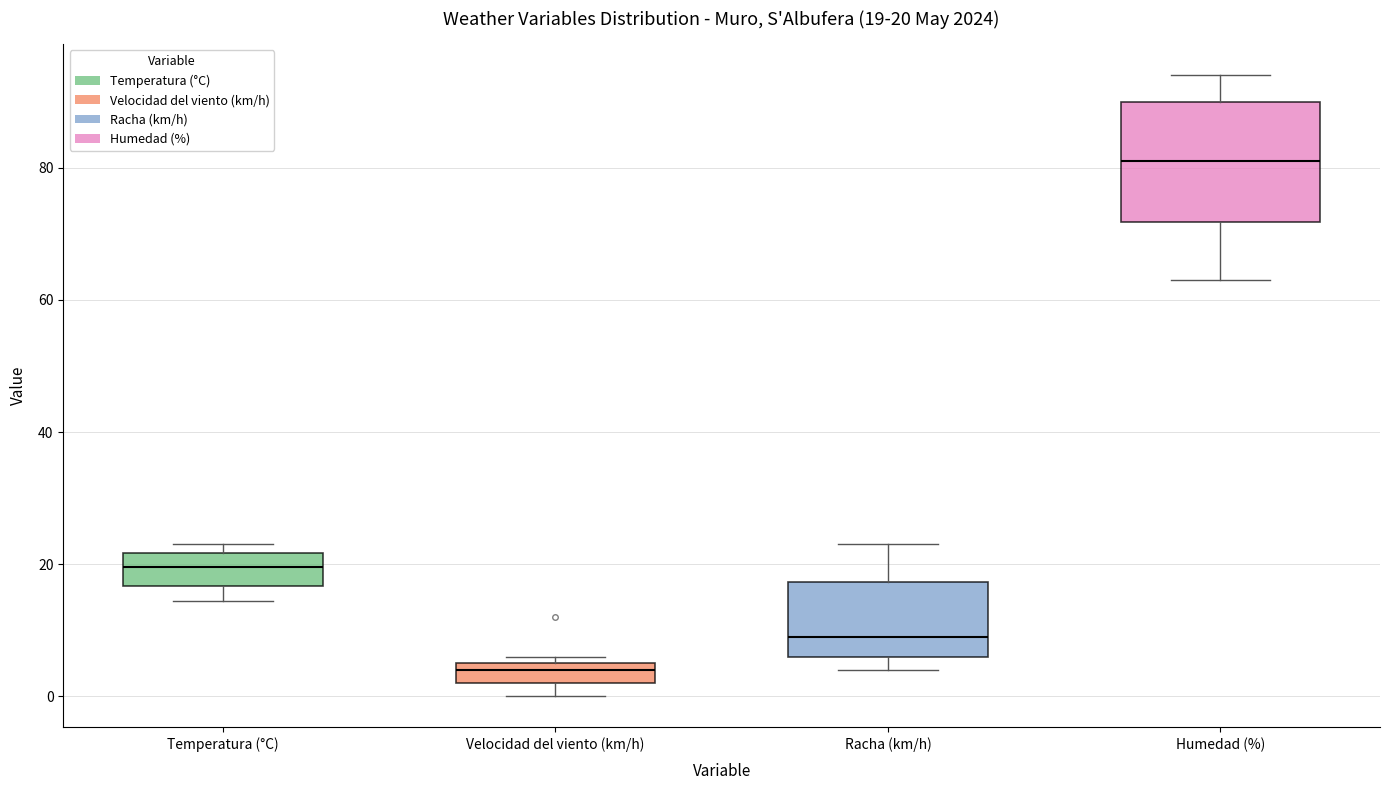

Which box has the lowest median line?

Velocidad del viento (km/h)